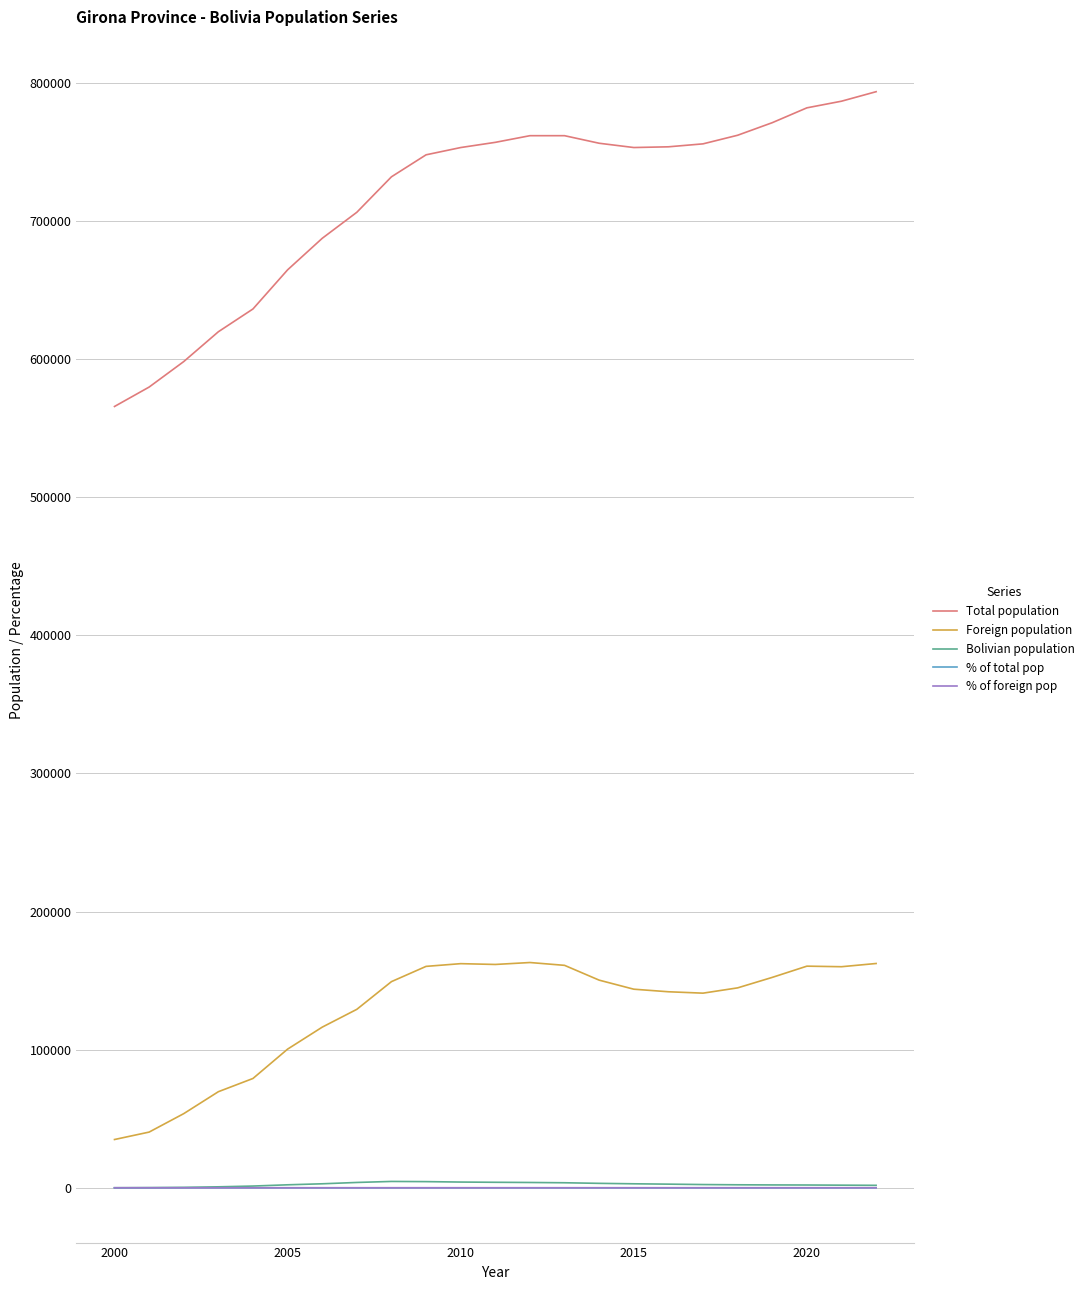

What is the difference between the maximum and minimum values in the % of foreign pop series?

0.6